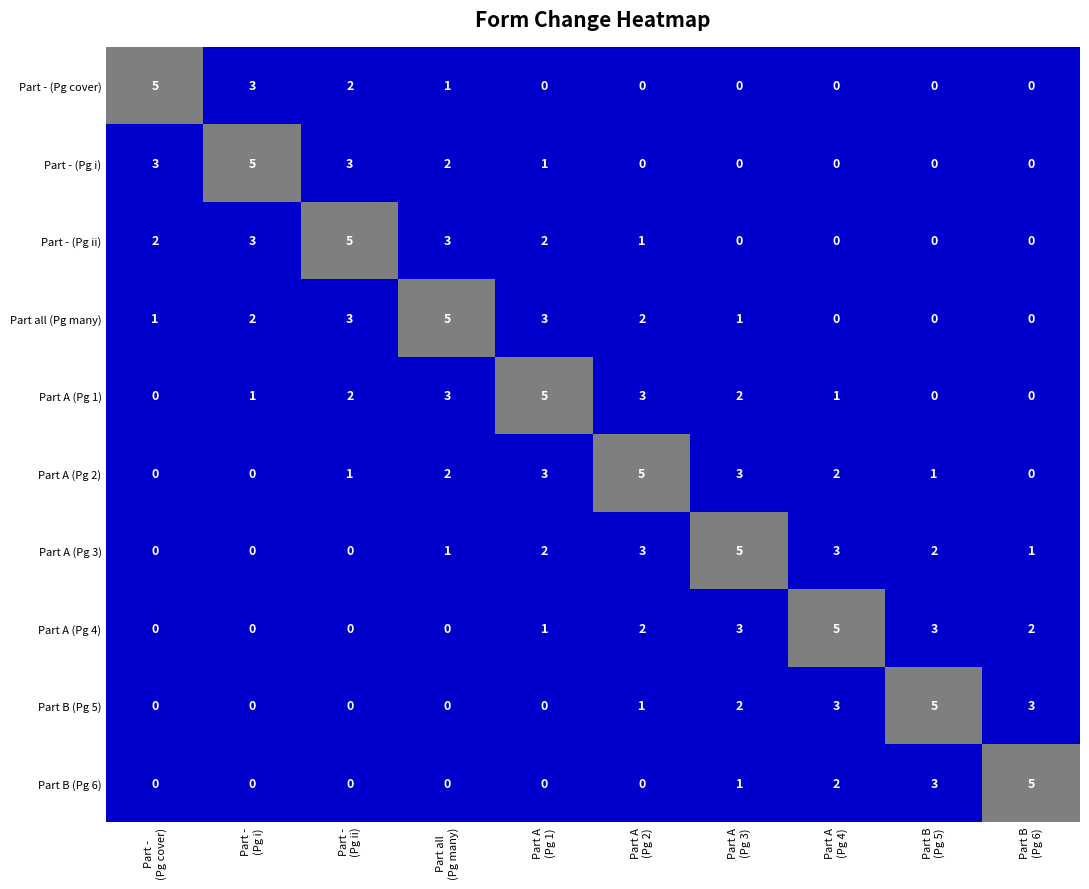

What is the maximum value shown in the chart?

5